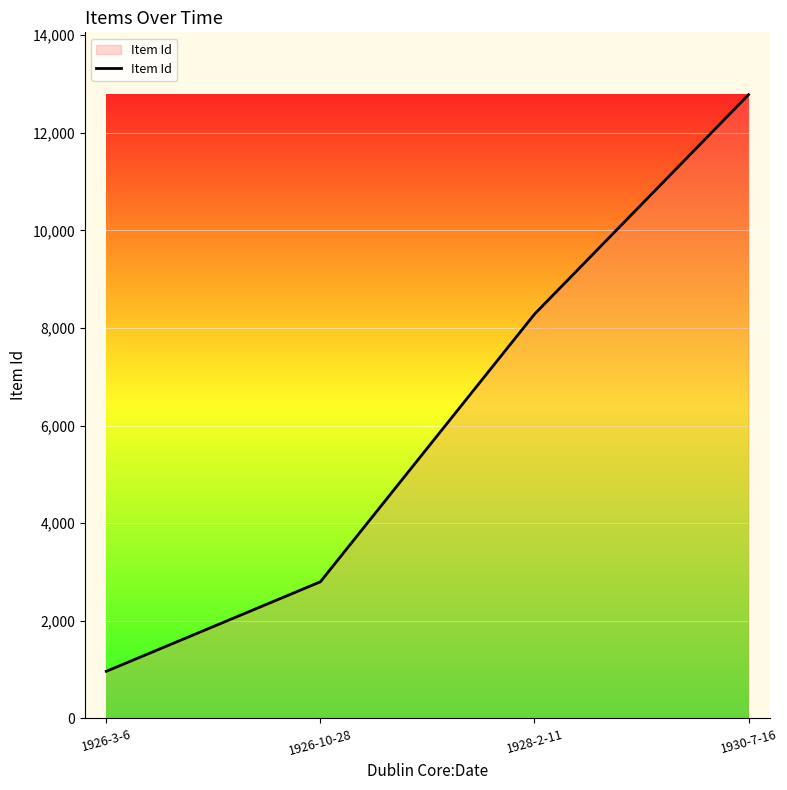

Where is the data nearest to the value 6874?

1928-2-11